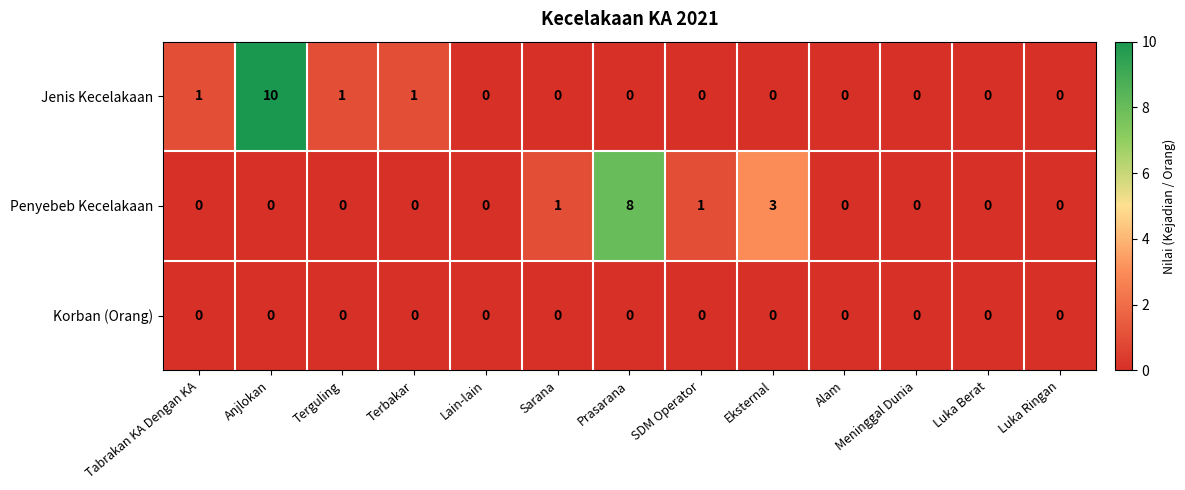

The Korban (Orang) series shows 0 at SDM Operator. True or false?

True